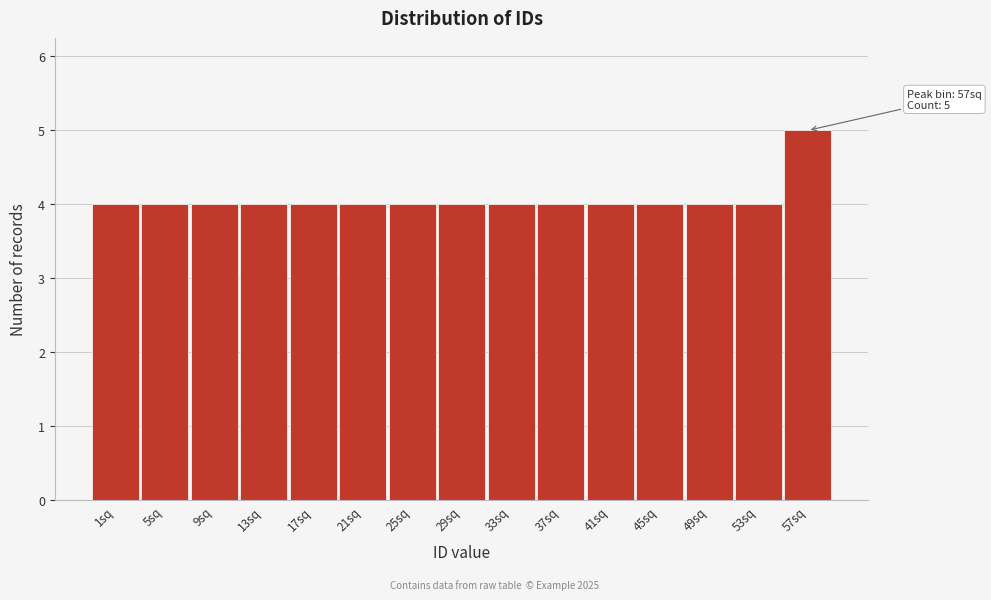

Reading left to right, extract all data points from this chart.

1sq=4	5sq=4	9sq=4	13sq=4	17sq=4	21sq=4	25sq=4	29sq=4	33sq=4	37sq=4	41sq=4	45sq=4	49sq=4	53sq=4	57sq=5